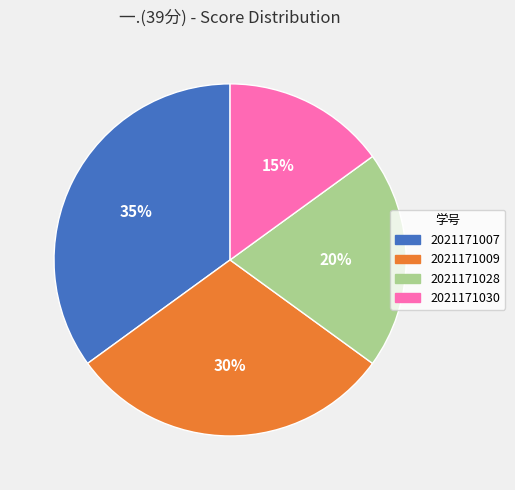

To the nearest percent, what is the combined percentage of 2021171007 and 2021171028?

55%